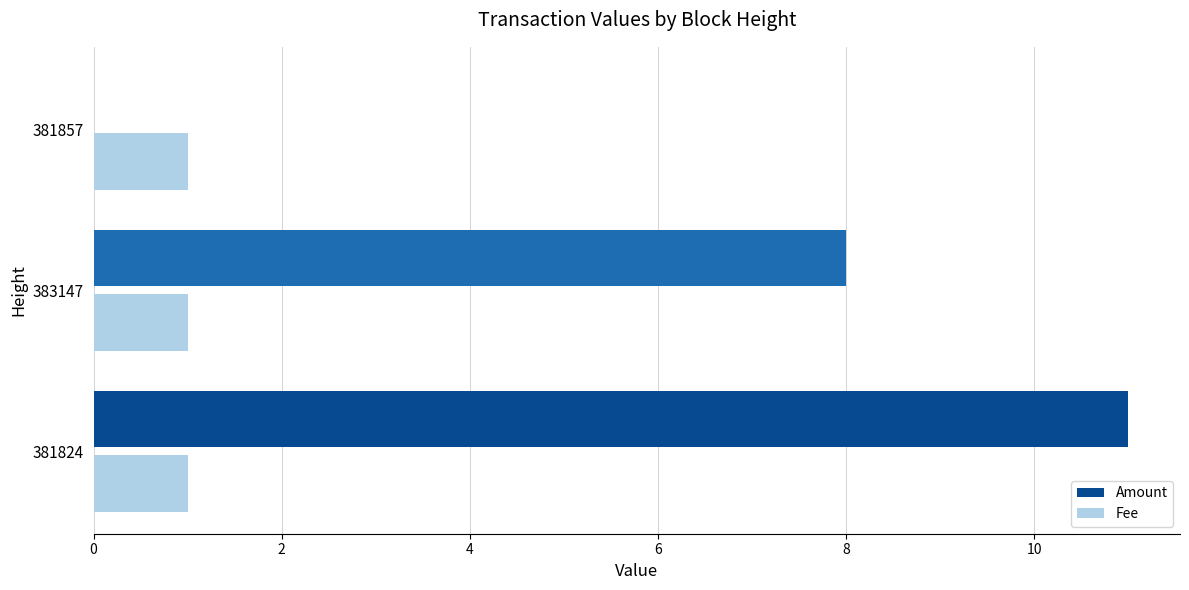

What is the maximum value for Amount?

11